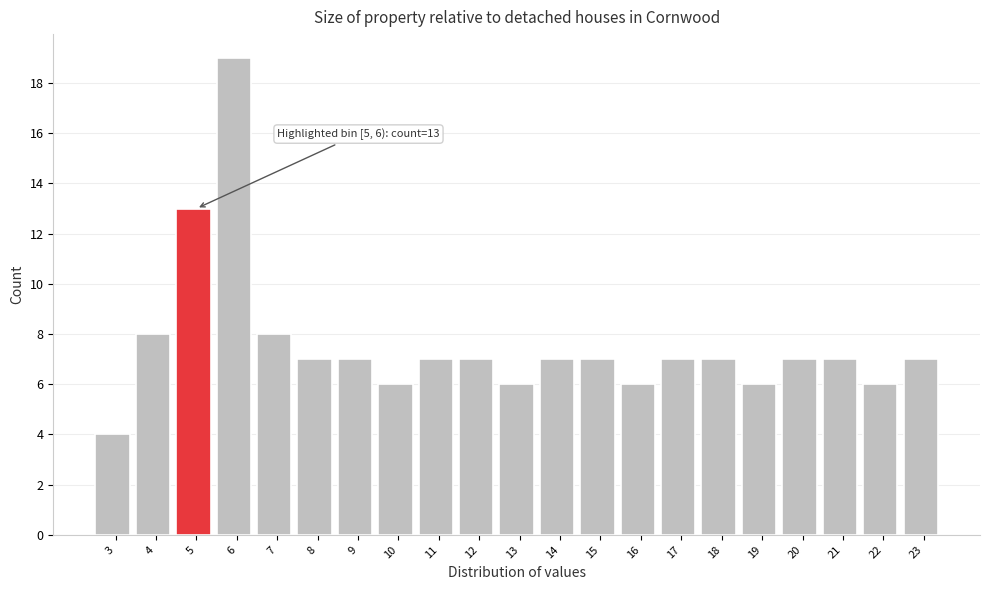

Reading left to right, list all the values displayed in this chart.

3=4	4=8	5=13	6=19	7=8	8=7	9=7	10=6	11=7	12=7	13=6	14=7	15=7	16=6	17=7	18=7	19=6	20=7	21=7	22=6	23=7